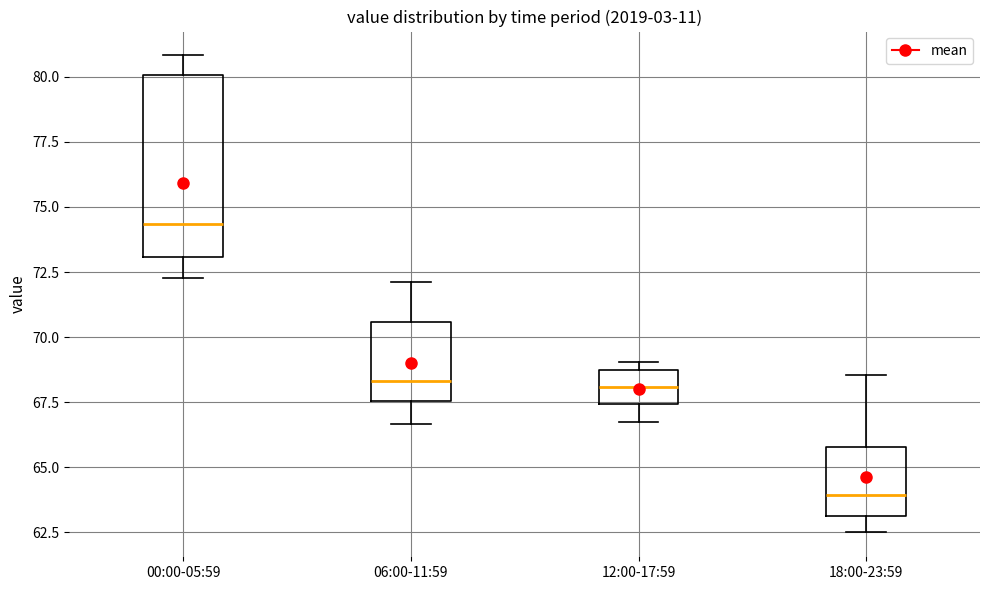

Reading left to right, transcribe this box plot: for each box, give where its median line is, the range the box spans, and where its two whiskers end, as read against the y-axis. The values are not printed on the chart, so give them approximately, as read against the axis.

00:00-05:59: median 74.5, box 73.0 to 80.0, whiskers 72.5 to 81.0
06:00-11:59: median 68.5, box 67.5 to 70.5, whiskers 66.5 to 72.0
12:00-17:59: median 68.0, box 67.5 to 68.5, whiskers 67.0 to 69.0
18:00-23:59: median 64.0, box 63.0 to 66.0, whiskers 62.5 to 68.5